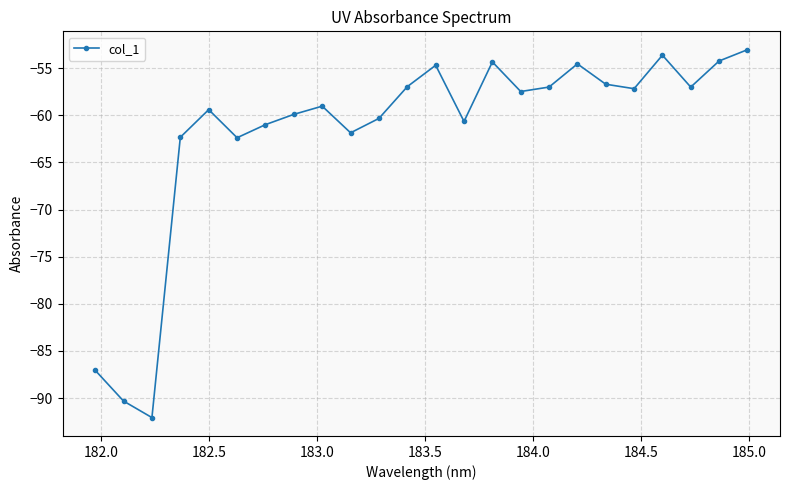

What is the sum of all values?

-1483.1